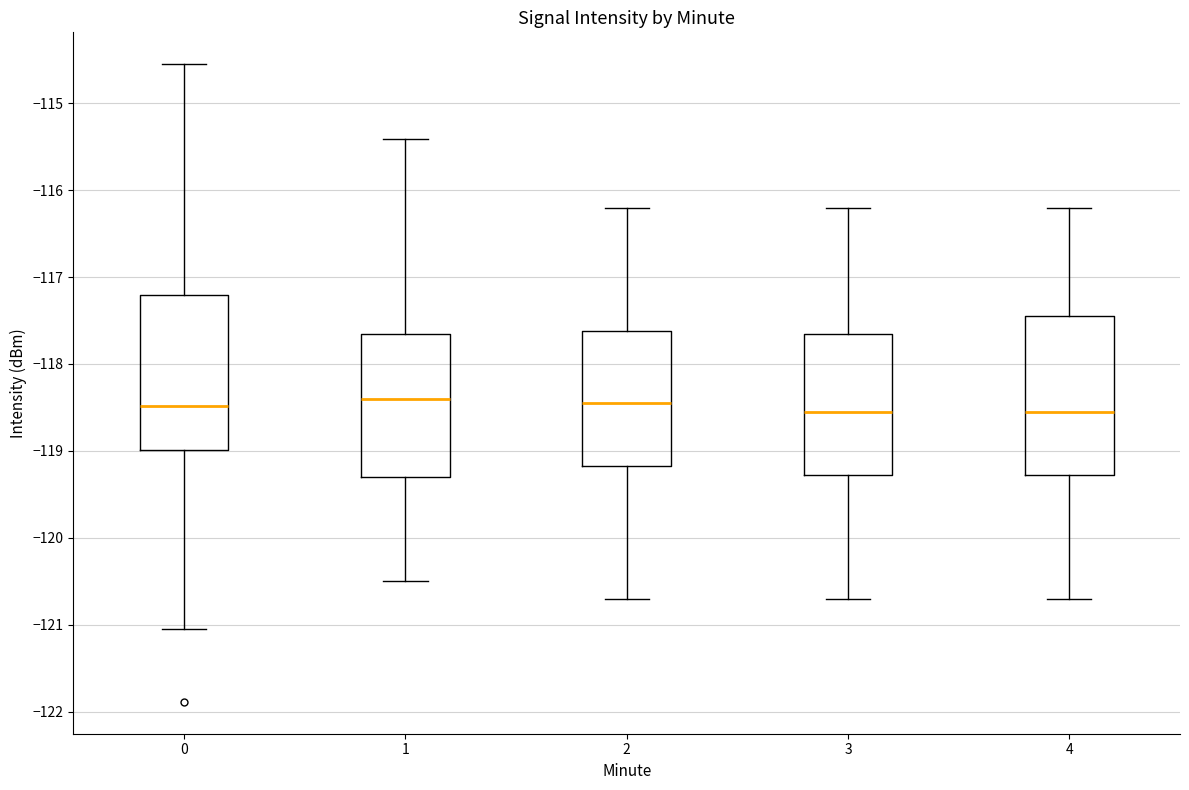

Where does the median line of the box at x = 4 sit on the y-axis? The values are not printed on the chart, so give them approximately, as read against the axis.

-118.5